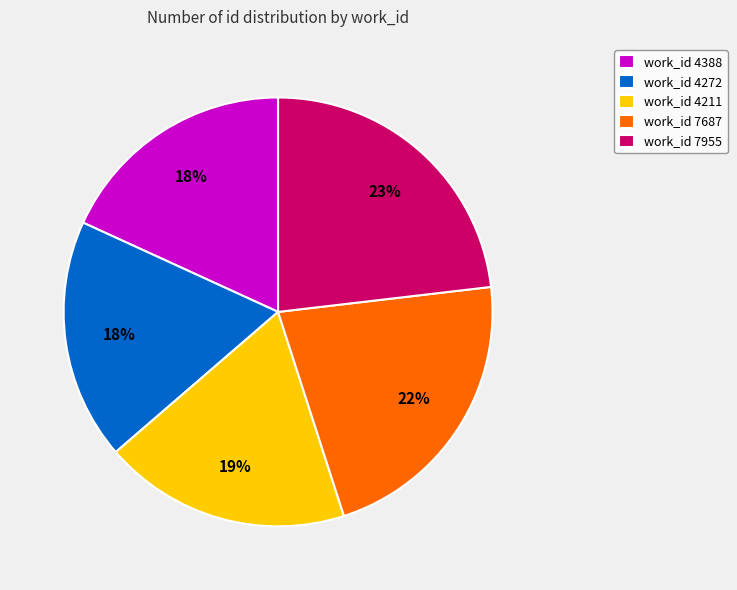

Is it true that work_id 4388 is 18% of the pie?

True